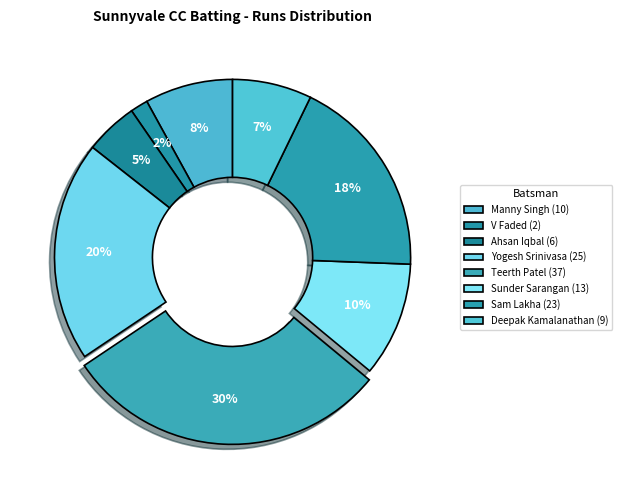

How many segments does this pie chart have?

8